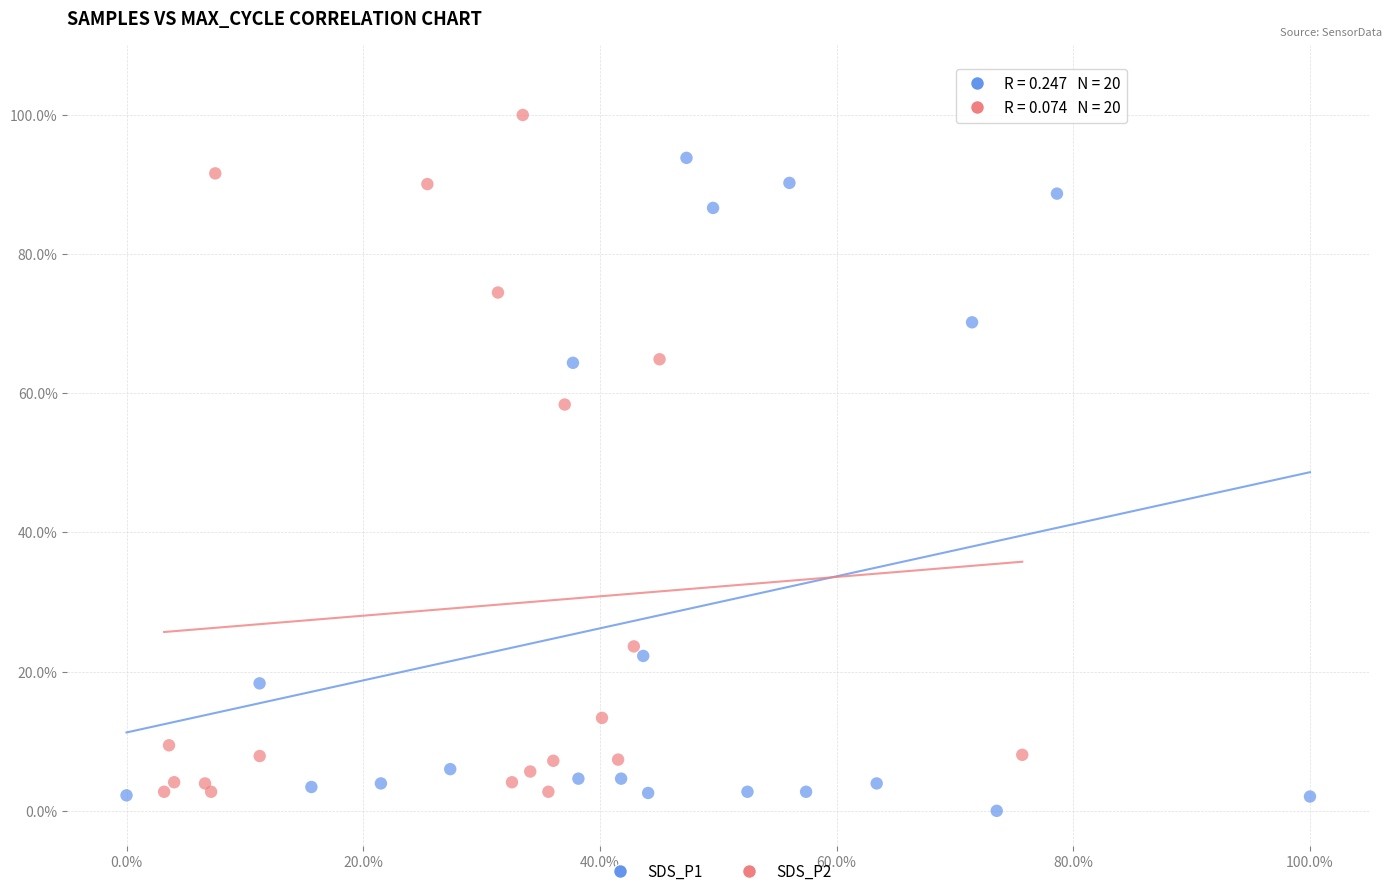

Which series reaches the maximum Y coordinate?

SDS_P2